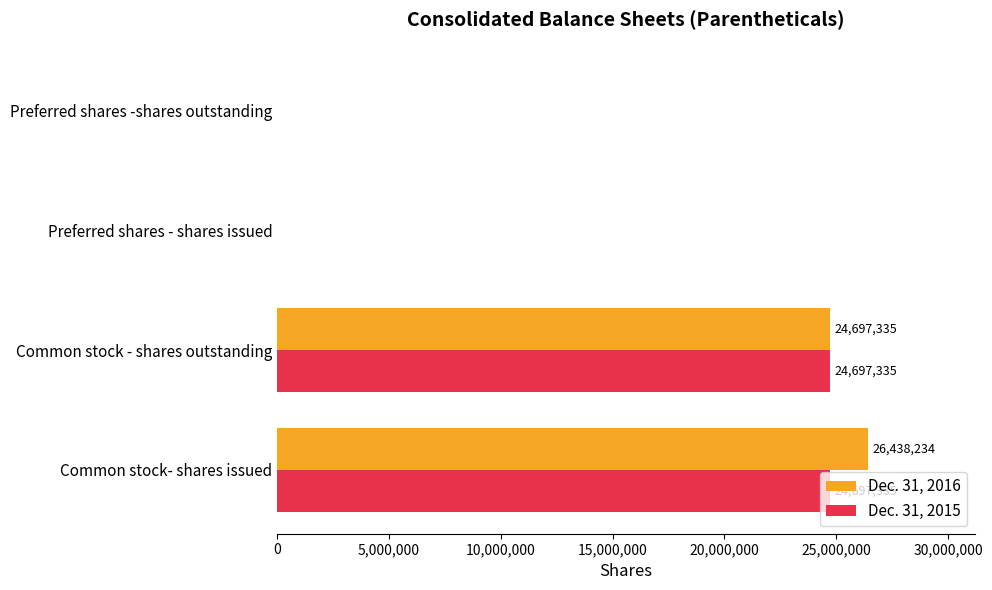

What is the sum of all Dec. 31, 2015 values?

49394670